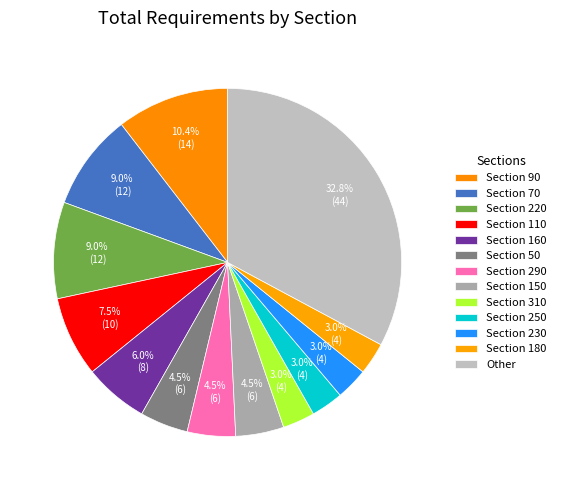

How many segments does this pie chart have?

13